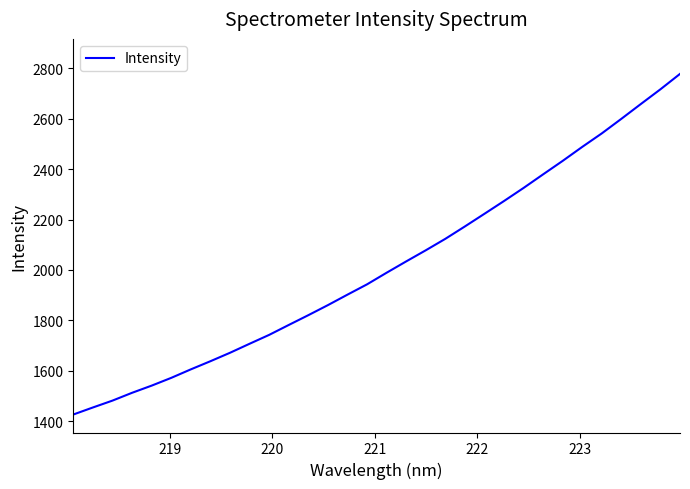

What is the maximum value shown in the chart?

2777.8